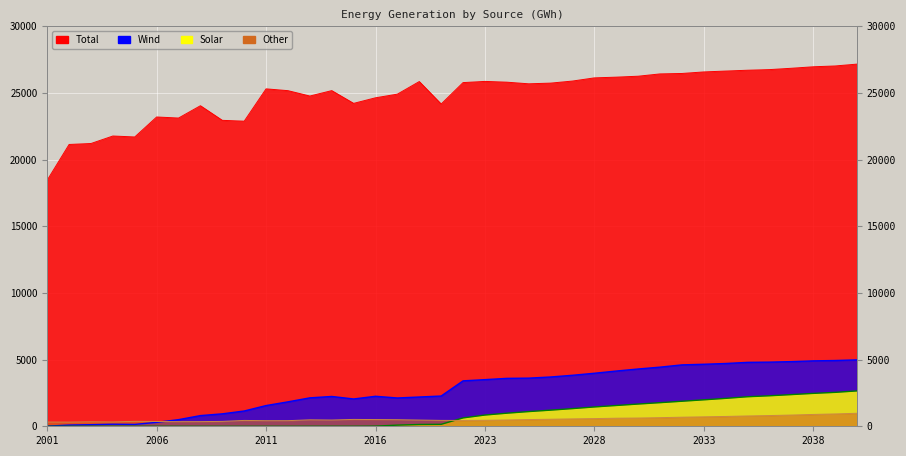

Where does the Solar series first go above 627?

2022